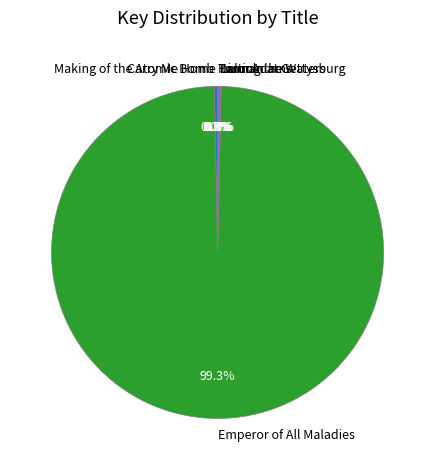

Which category has the biggest portion of the pie?

Emperor of All Maladies